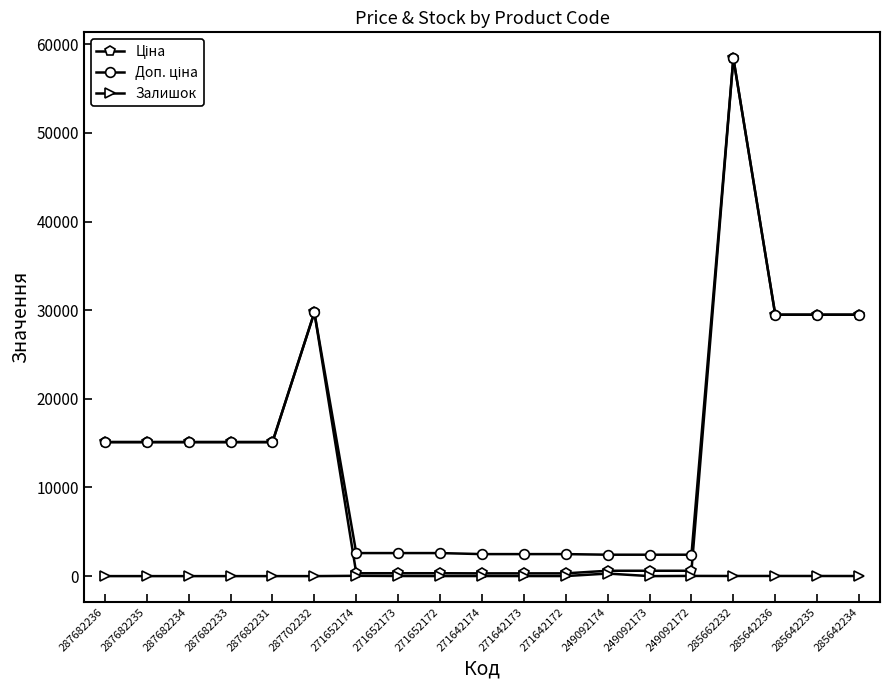

At which category is the sum across all series the highest?

285662232